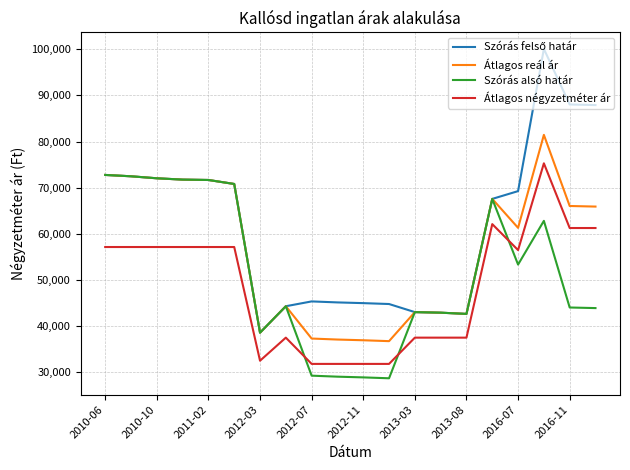

What is the sum of all Átlagos reál ár values?

1133310